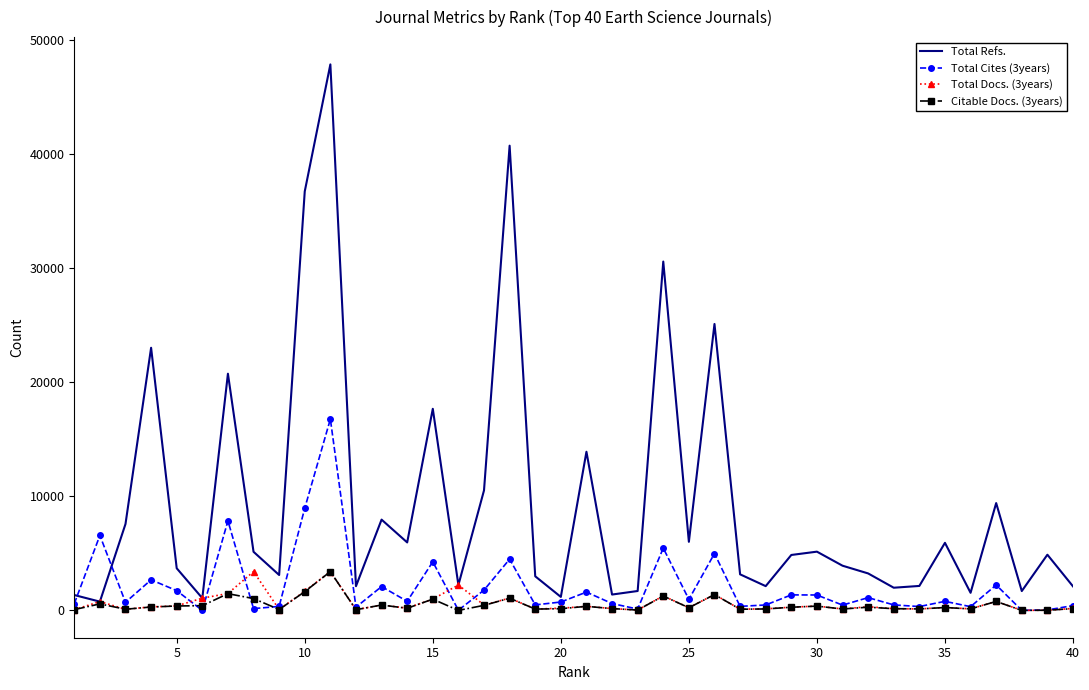

Which series has the largest total across all categories?

Total Refs.